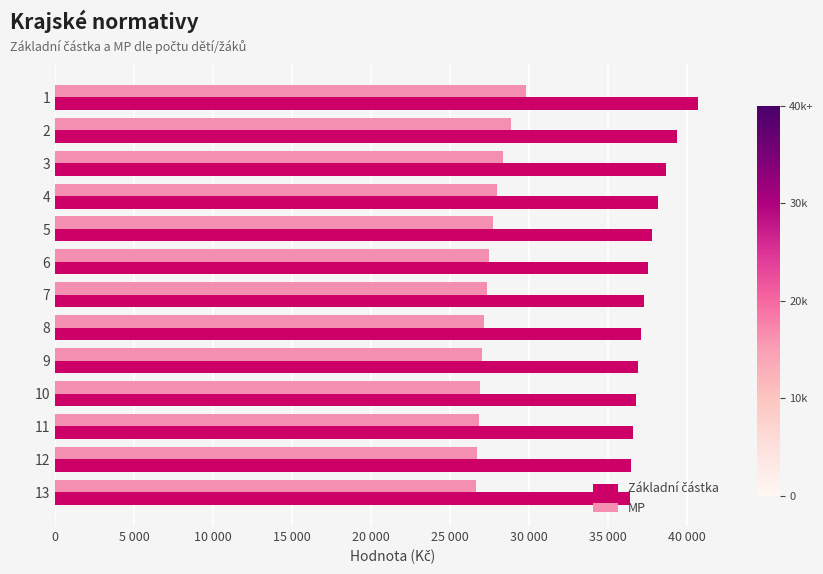

The value of Základní částka at 12 is 9695. True or false?

False